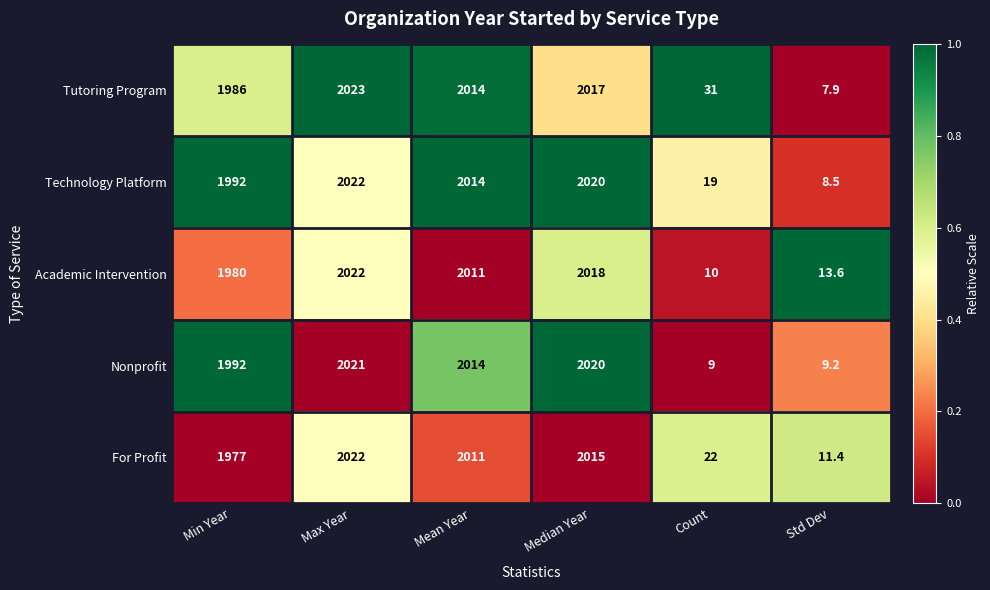

Reading left to right, list all the values displayed in this chart.

Tutoring Program: Min Year=1986.0	Max Year=2023.0	Mean Year=2014.0	Median Year=2017.0	Count=31.0	Std Dev=7.9
Technology Platform: Min Year=1992.0	Max Year=2022.0	Mean Year=2014.0	Median Year=2020.0	Count=19.0	Std Dev=8.5
Academic Intervention: Min Year=1980.0	Max Year=2022.0	Mean Year=2011.0	Median Year=2018.0	Count=10.0	Std Dev=13.6
Nonprofit: Min Year=1992.0	Max Year=2021.0	Mean Year=2014.0	Median Year=2020.0	Count=9.0	Std Dev=9.2
For Profit: Min Year=1977.0	Max Year=2022.0	Mean Year=2011.0	Median Year=2015.0	Count=22.0	Std Dev=11.4